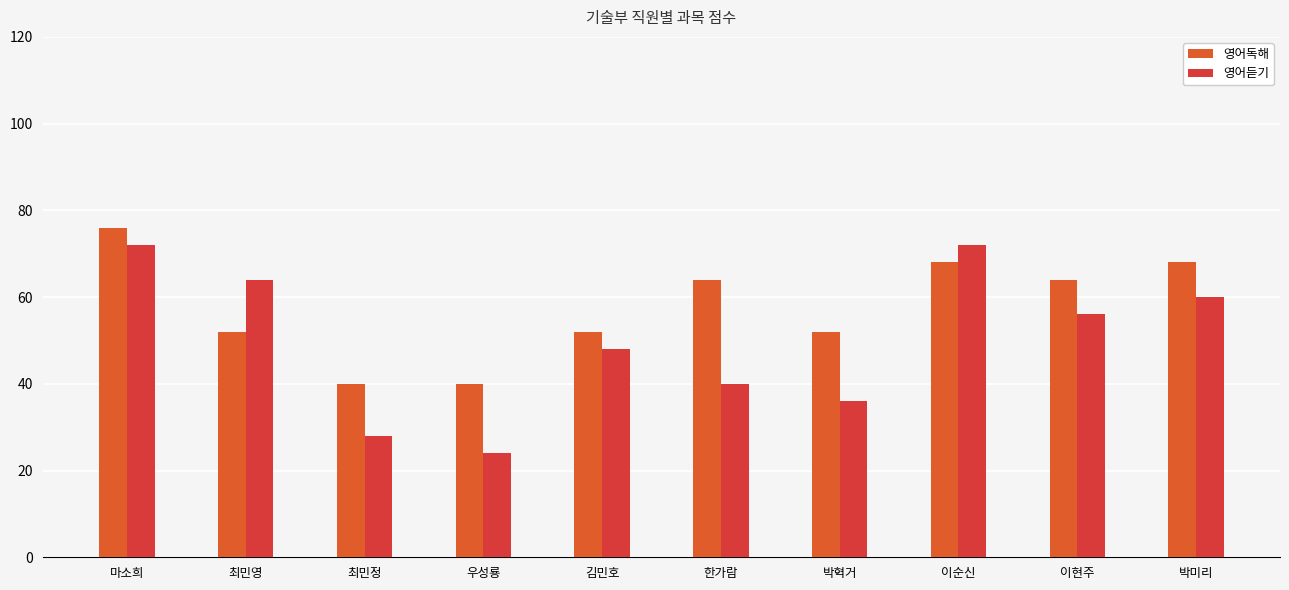

True or false: 영어듣기 has a value of 105 at 박미리.

False